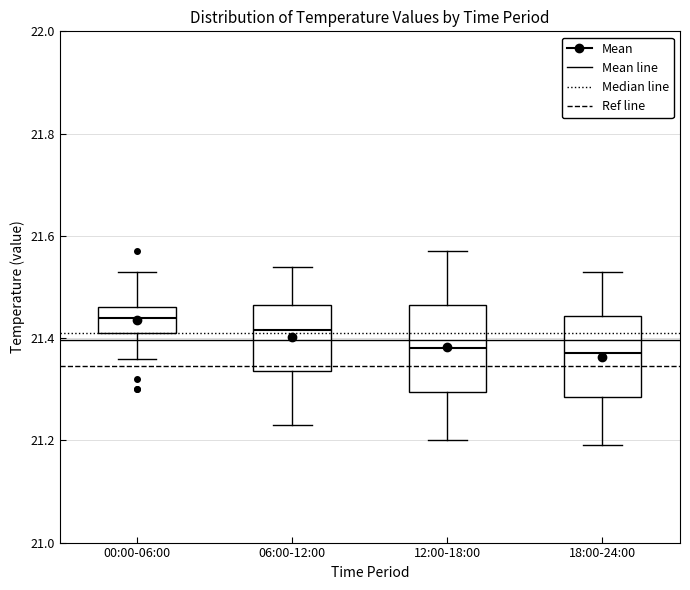

Reading left to right, transcribe this box plot: for each box, give where its median line is, the range the box spans, and where its two whiskers end, as read against the y-axis. The values are not printed on the chart, so give them approximately, as read against the axis.

00:00-06:00: median 21.44, box 21.42 to 21.46, whiskers 21.36 to 21.54
06:00-12:00: median 21.42, box 21.34 to 21.46, whiskers 21.24 to 21.54
12:00-18:00: median 21.38, box 21.30 to 21.46, whiskers 21.20 to 21.58
18:00-24:00: median 21.38, box 21.28 to 21.44, whiskers 21.20 to 21.54